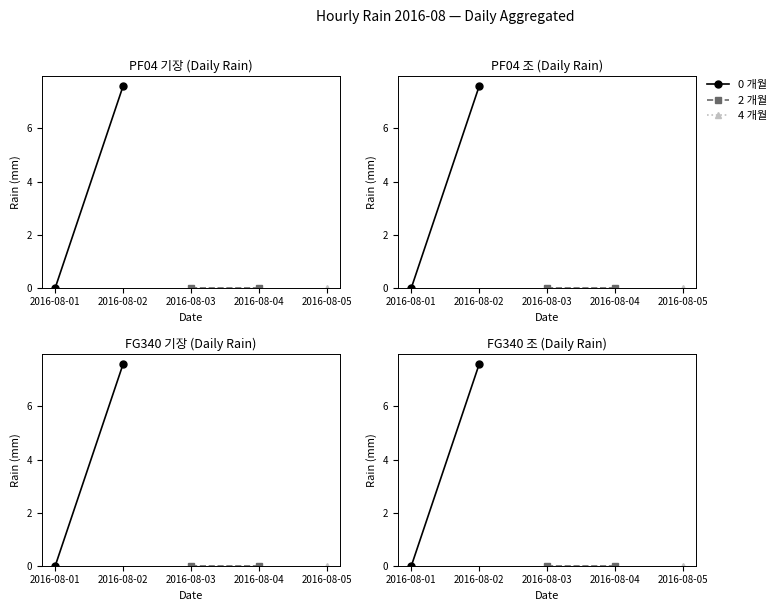

What is the sum of all 0 개월 values?

7.6